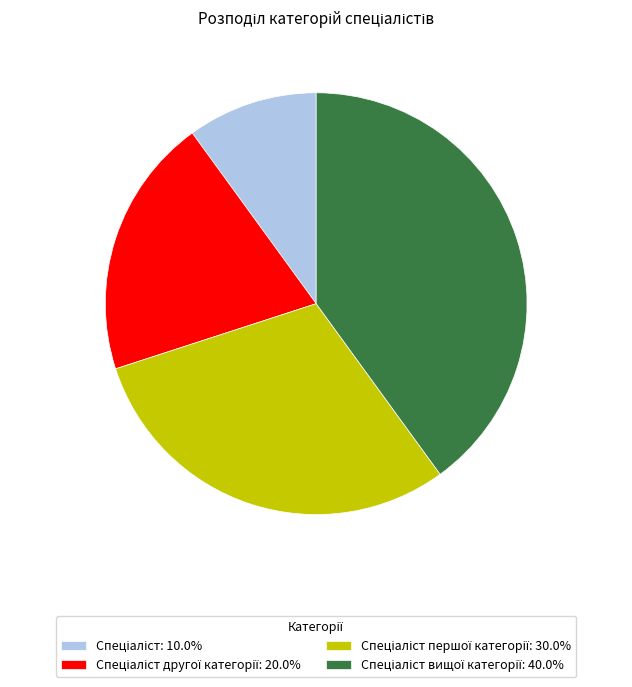

Does any single category account for the majority?

No